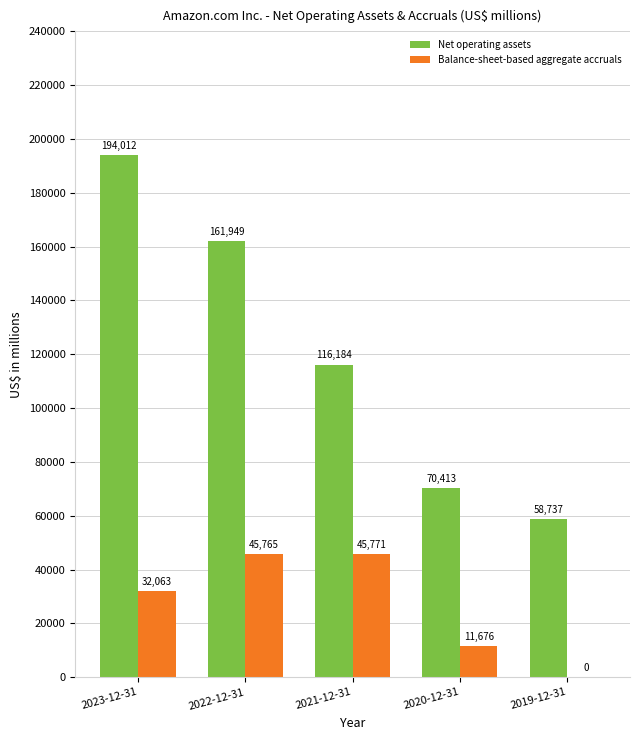

Count the number of categories in the chart.

5